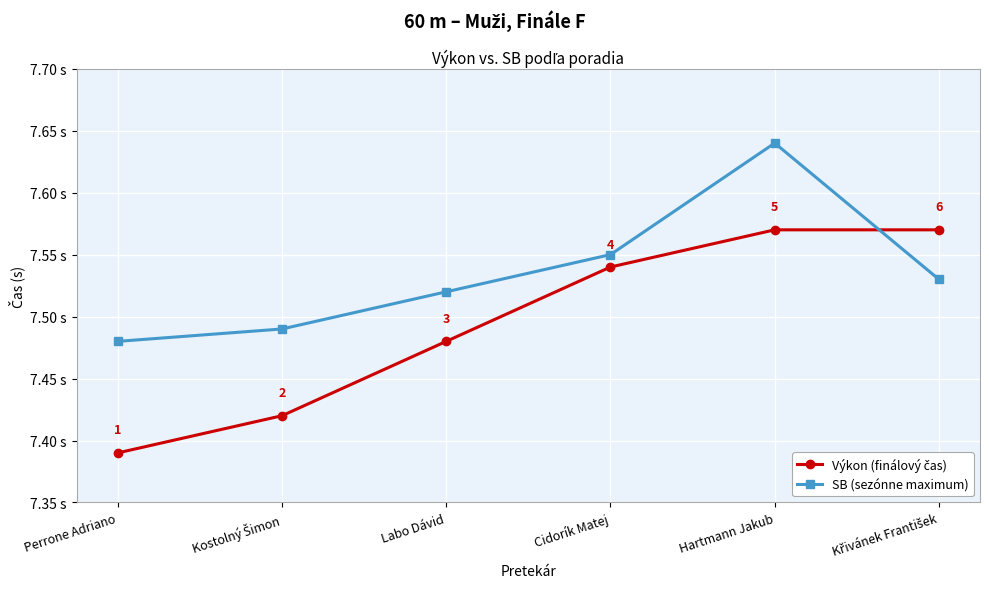

What is the label of the 4th point from the right?

Labo Dávid